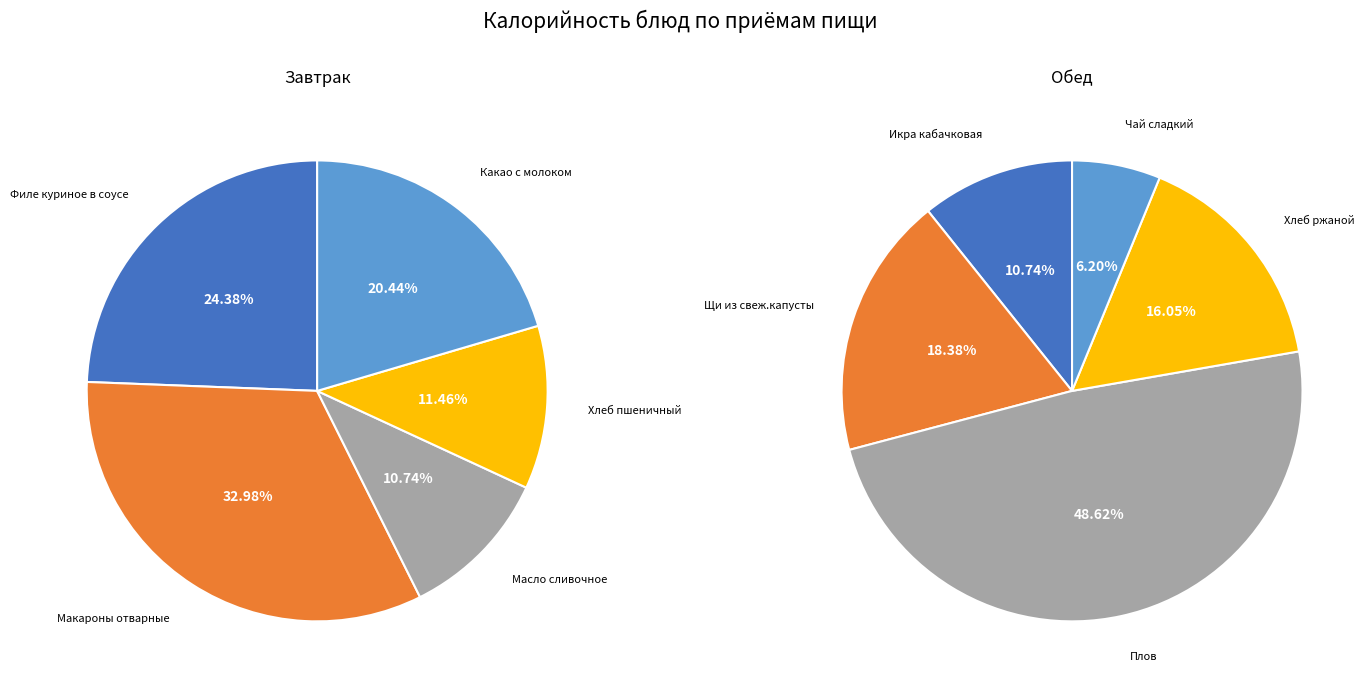

To the nearest percent, what percentage of the pie is Завтрак?

11%